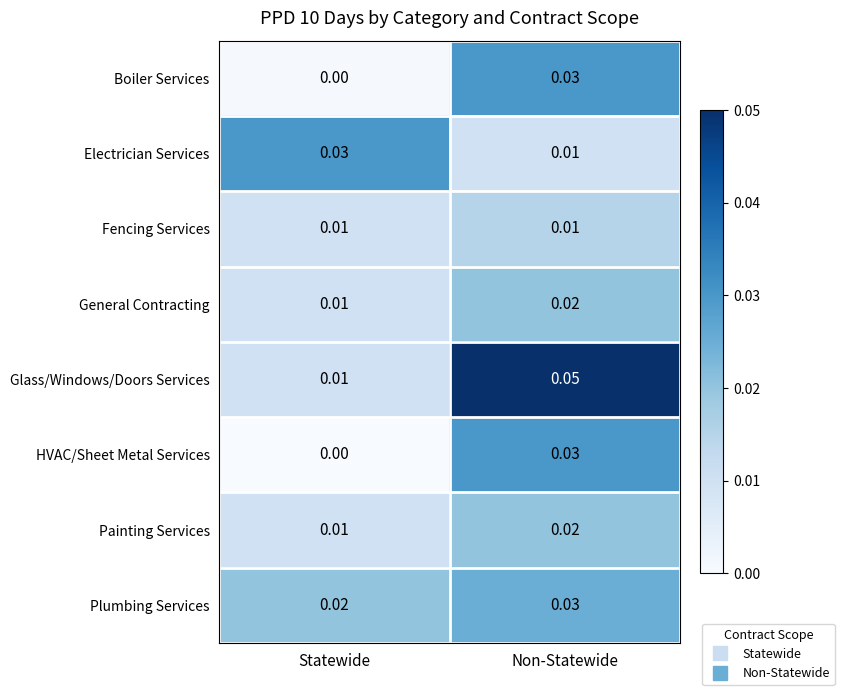

Which category has the highest value in the Painting Services series?

Non-Statewide